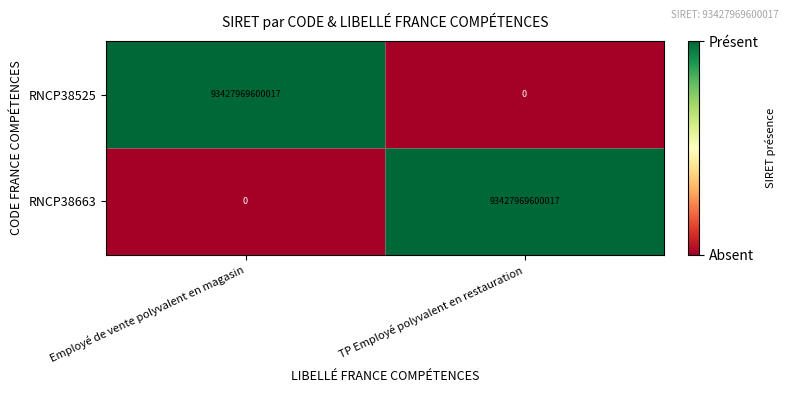

What is the difference between the RNCP38663 values at TP Employé polyvalent en restauration and Employé de vente polyvalent en magasin?

93427969600017